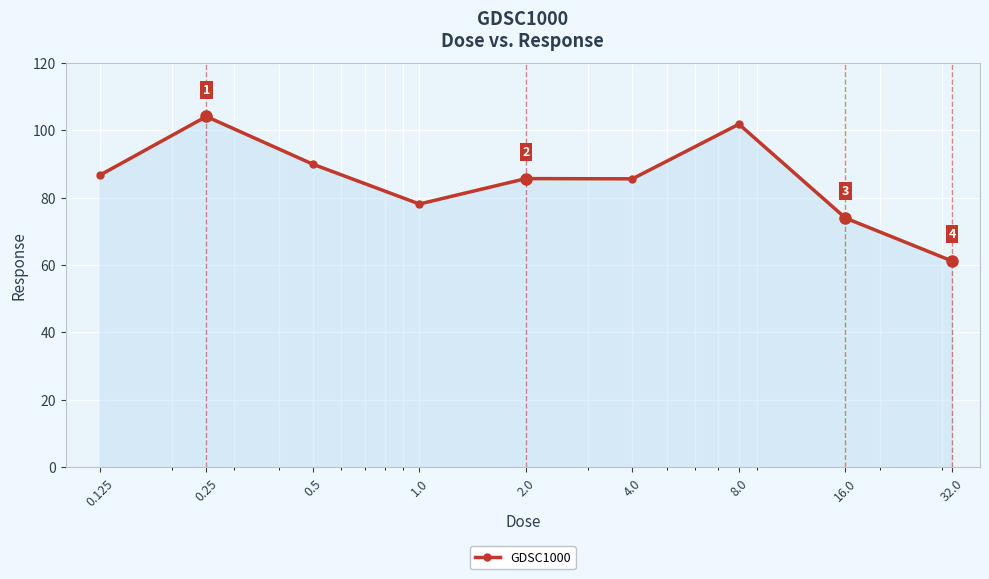

How many values are below 85?

3